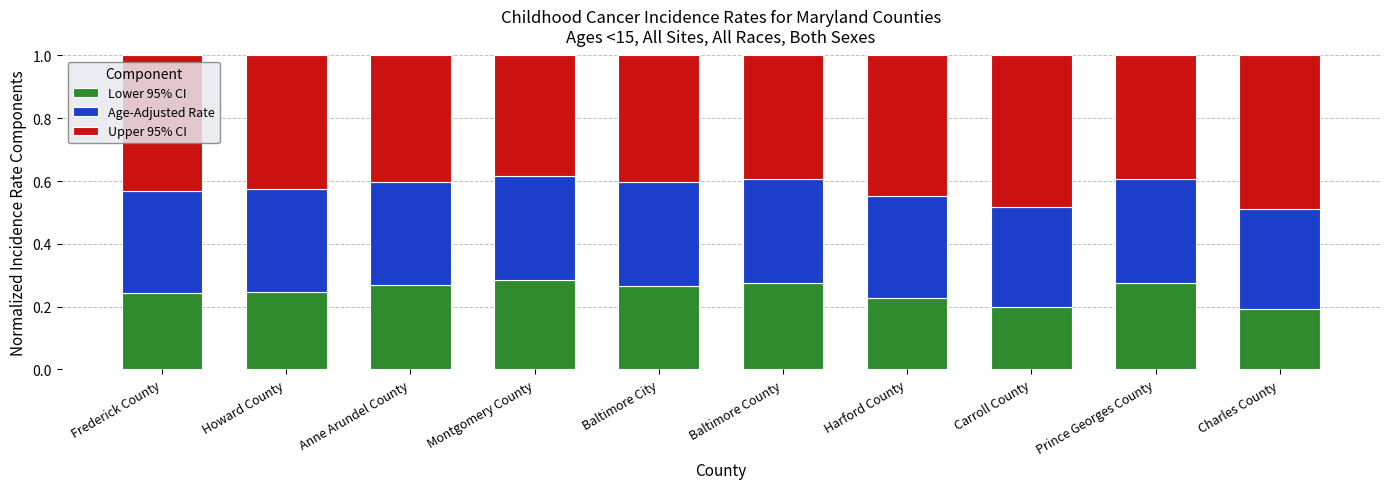

True or false: Lower 95% CI has a value of 0.2 at Charles County.

True